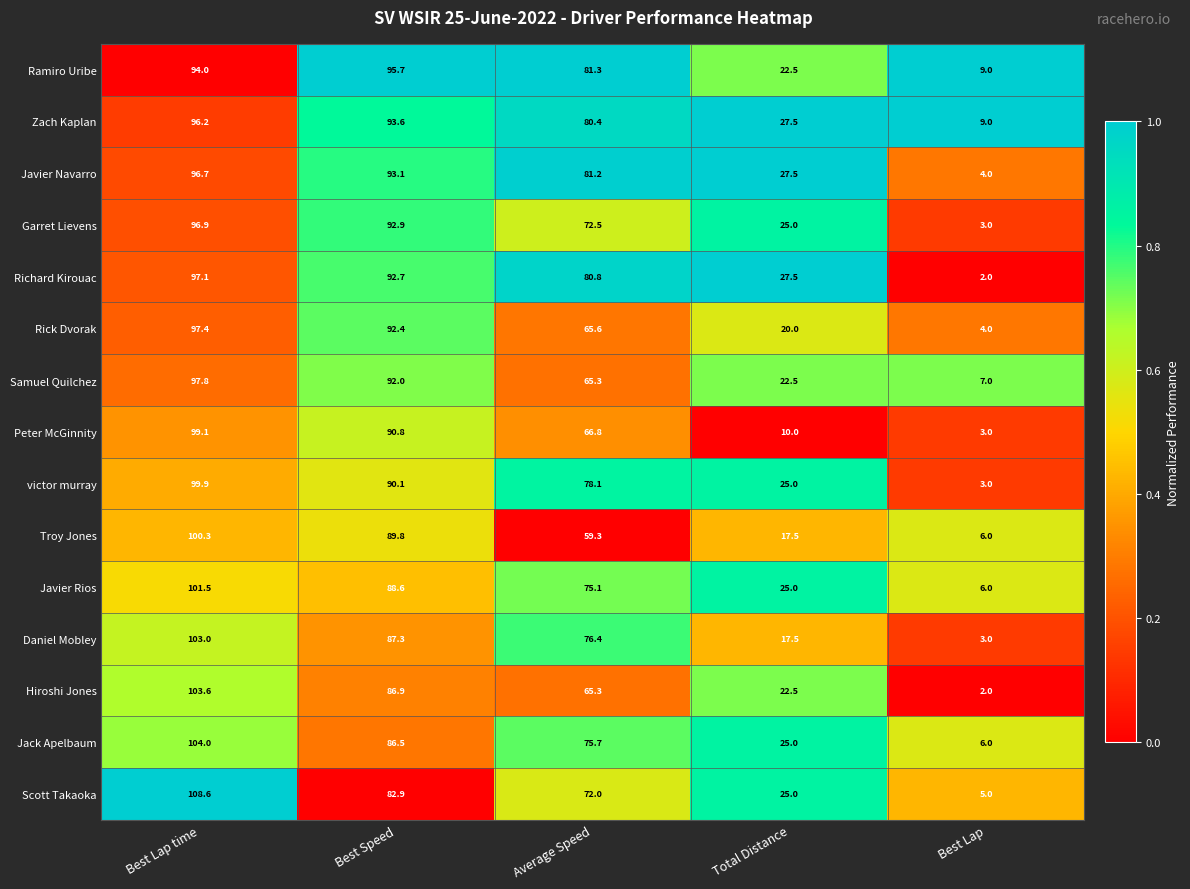

What is the total value across all series at Total Distance?

340.0